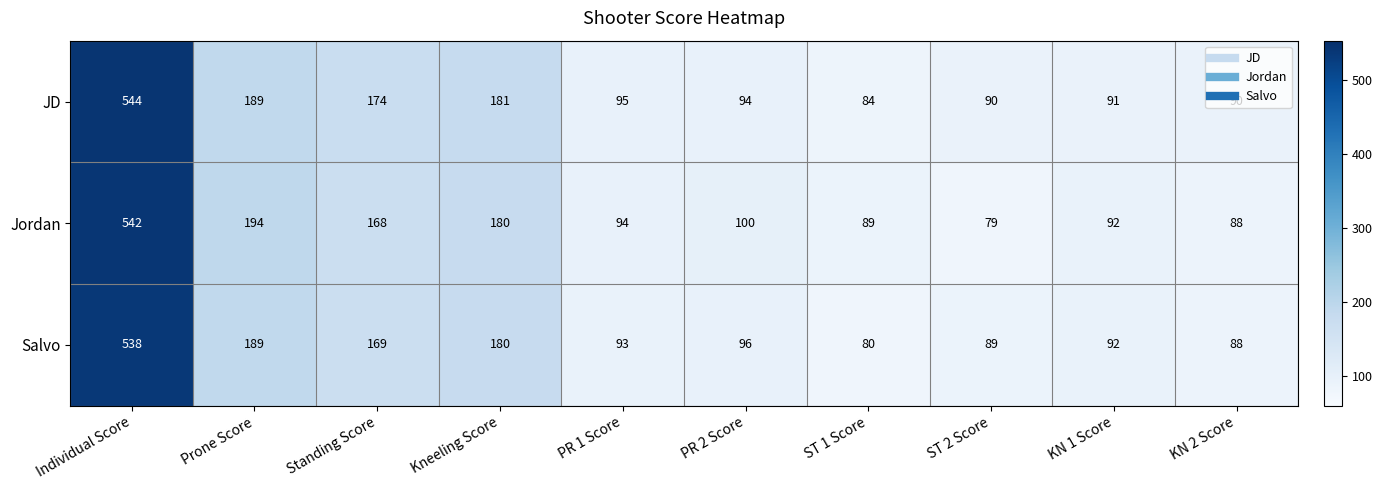

At which category does the chart reach its minimum across all series?

ST 2 Score